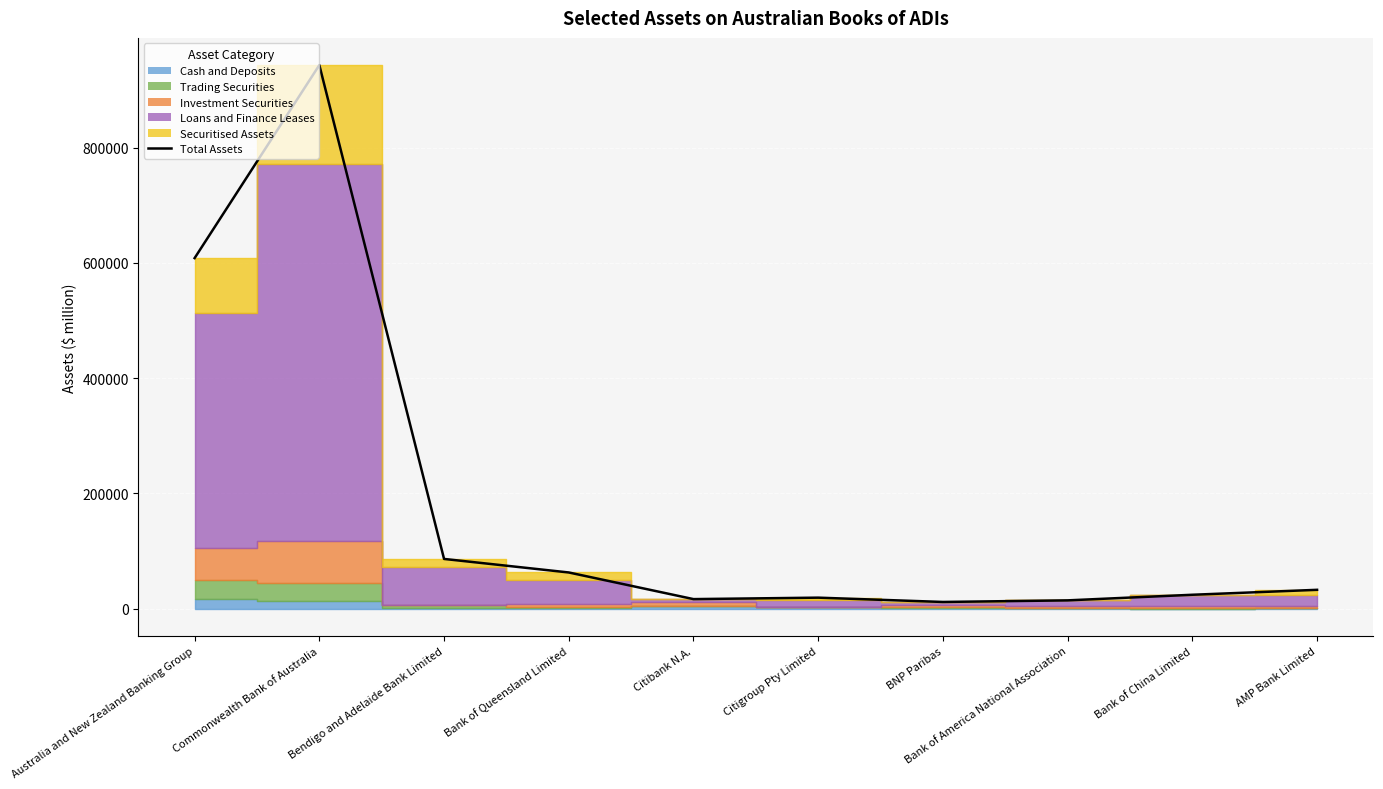

What is the smallest value displayed?

11613.0